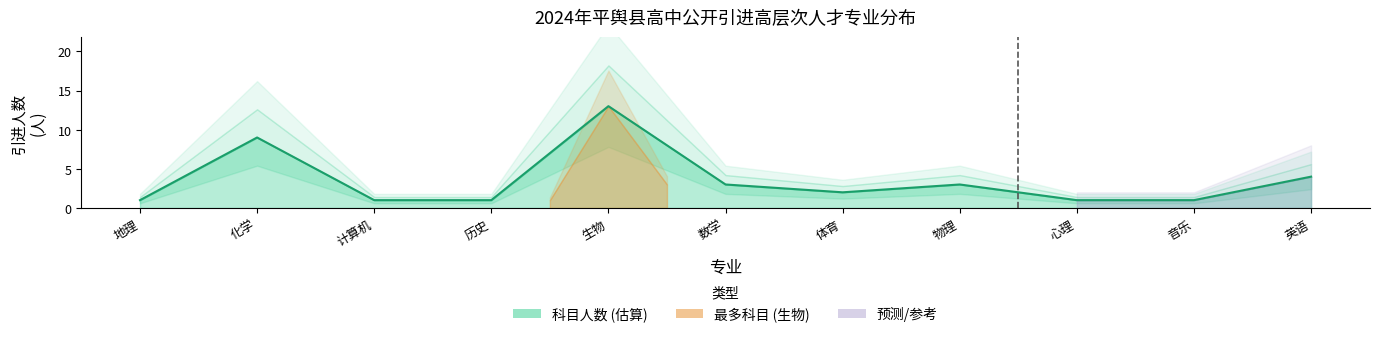

What is the minimum value shown in the chart?

1